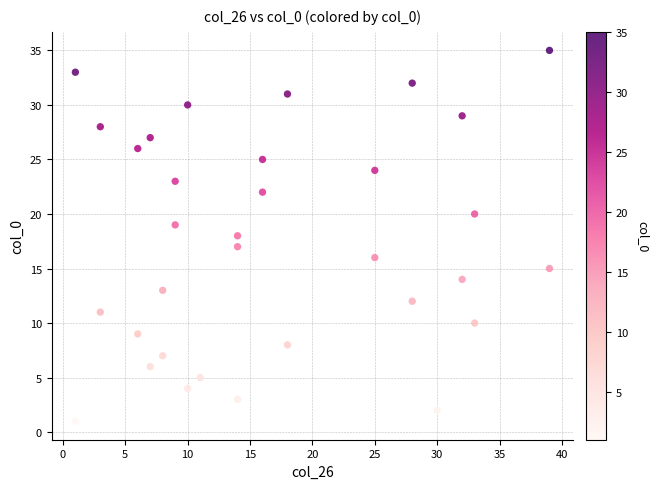

What is the range of X values (max minus min)?

38